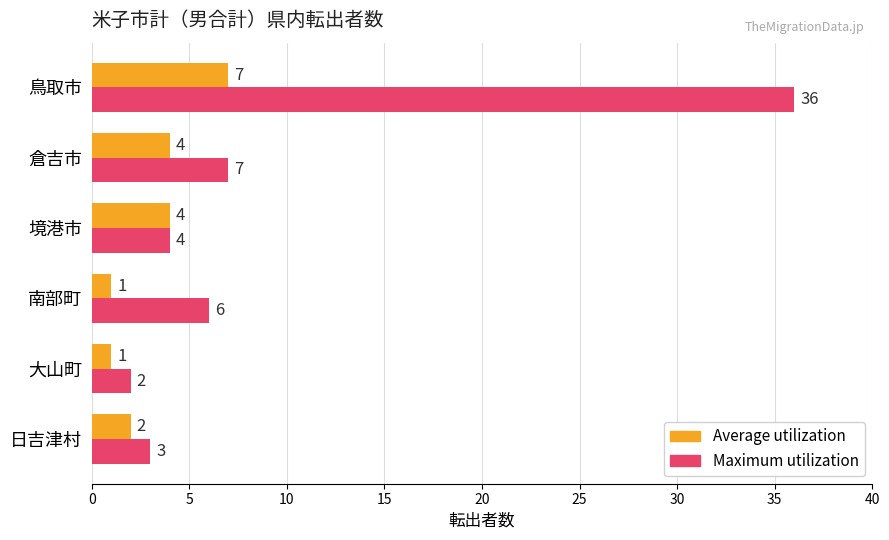

How many data points in Maximum utilization are less than 6?

3